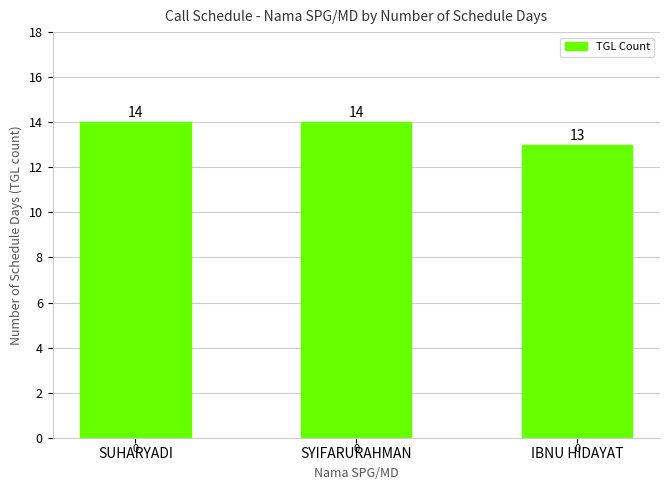

What is the maximum value shown in the chart?

14